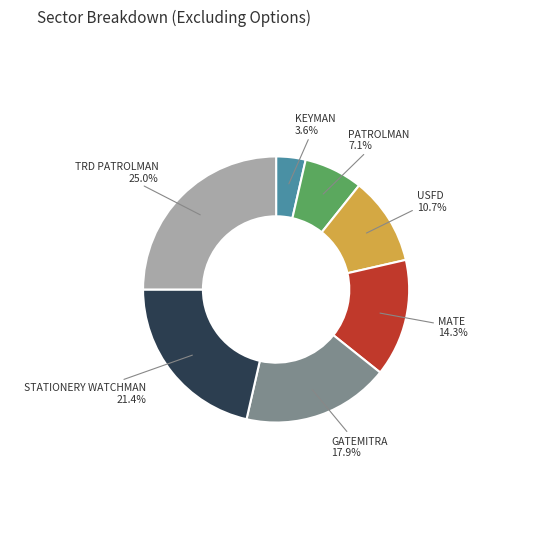

To the nearest percent, what is the average slice percentage?

14%